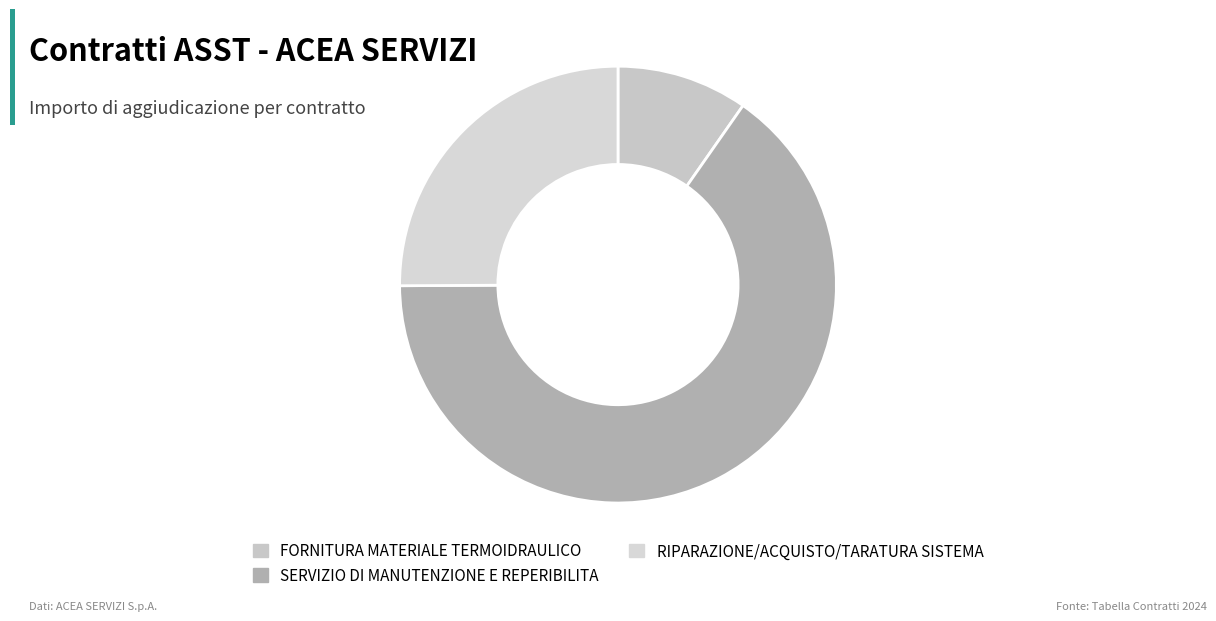

Count the number of slices in the pie.

3